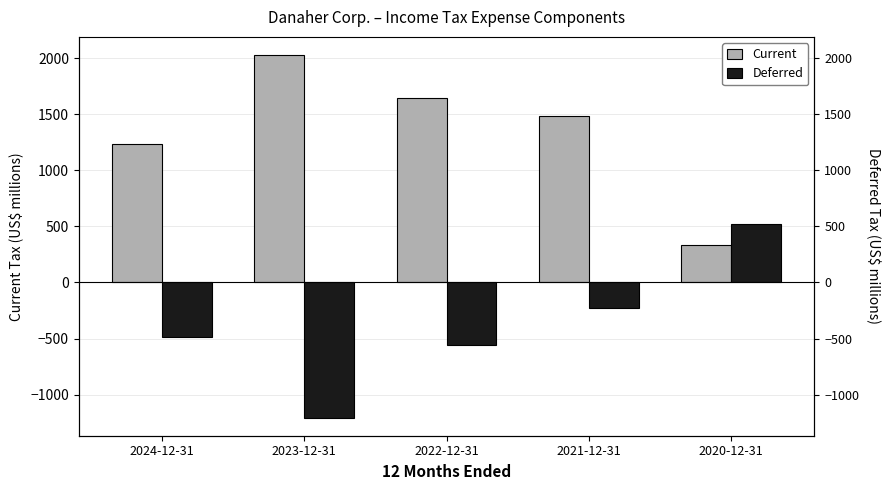

What is the maximum value for Deferred?

518